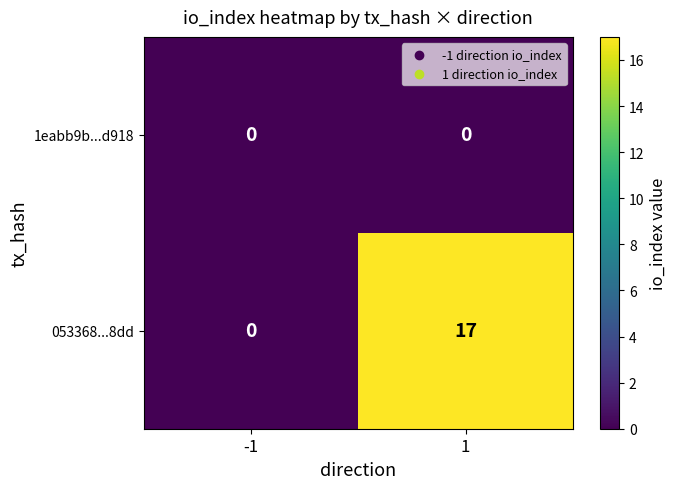

What is the difference between the highest and lowest values at 1?

17